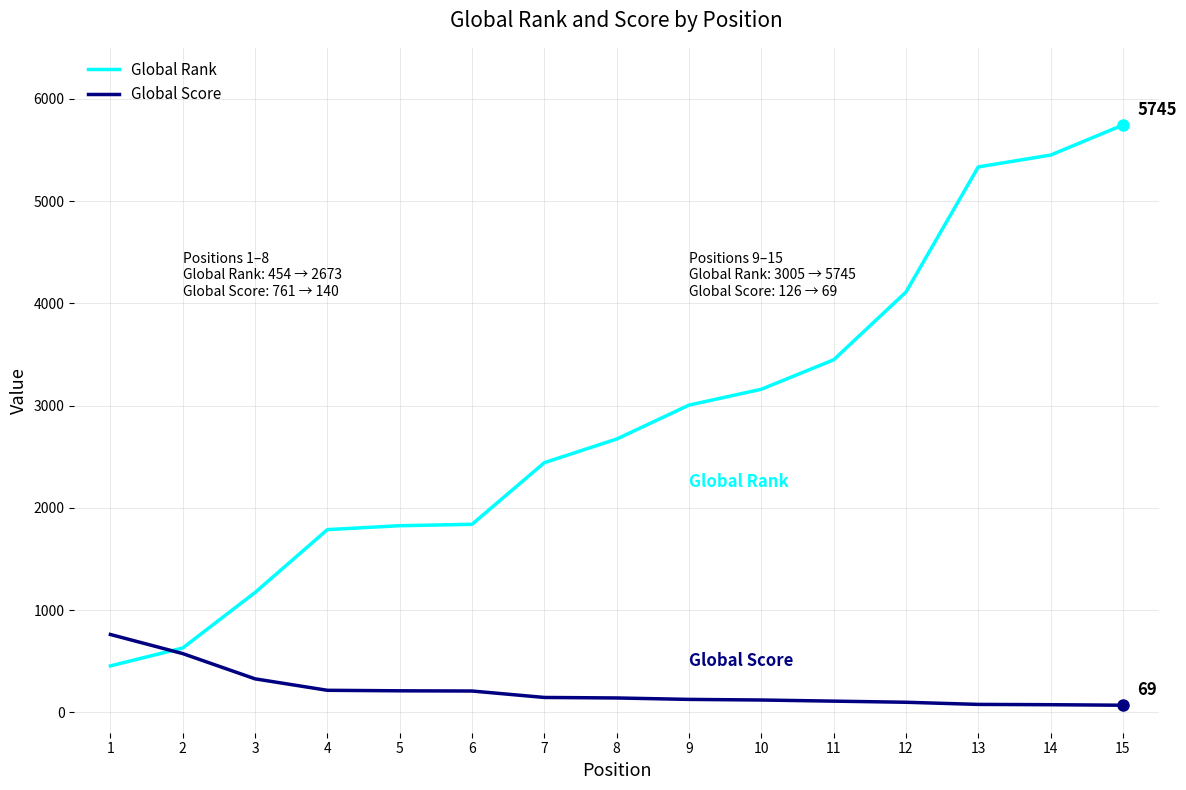

What is the difference between the second highest and second lowest values in the Global Rank series?

4822